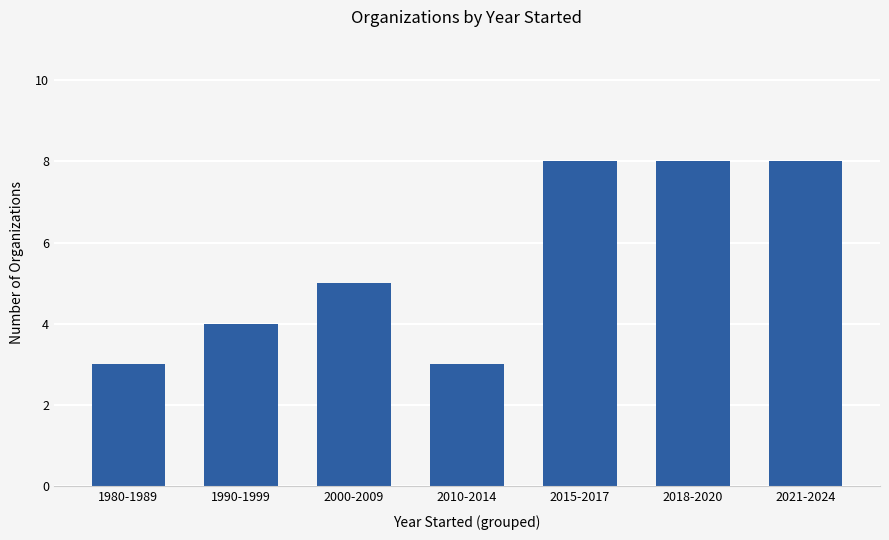

What is the maximum value shown in the chart?

8